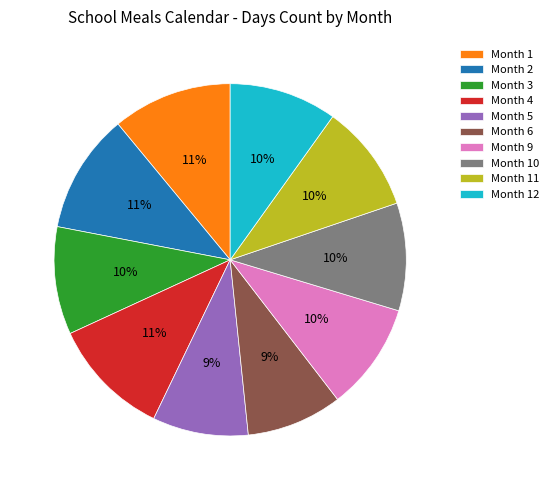

Do Month 10 and Month 1 together represent more than half of the pie?

No